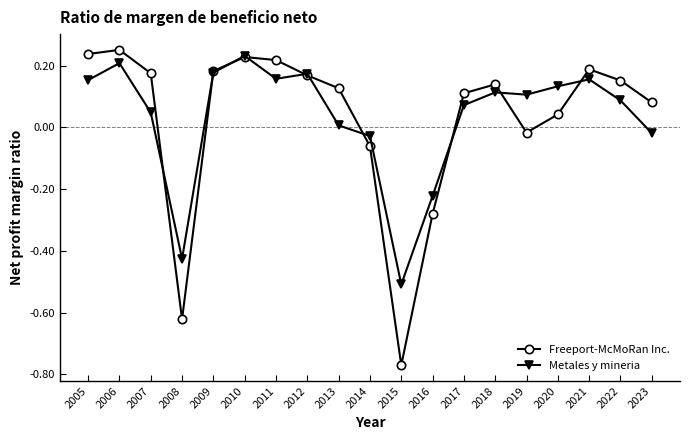

At which label does Metales y mineria first exceed 0?

2005